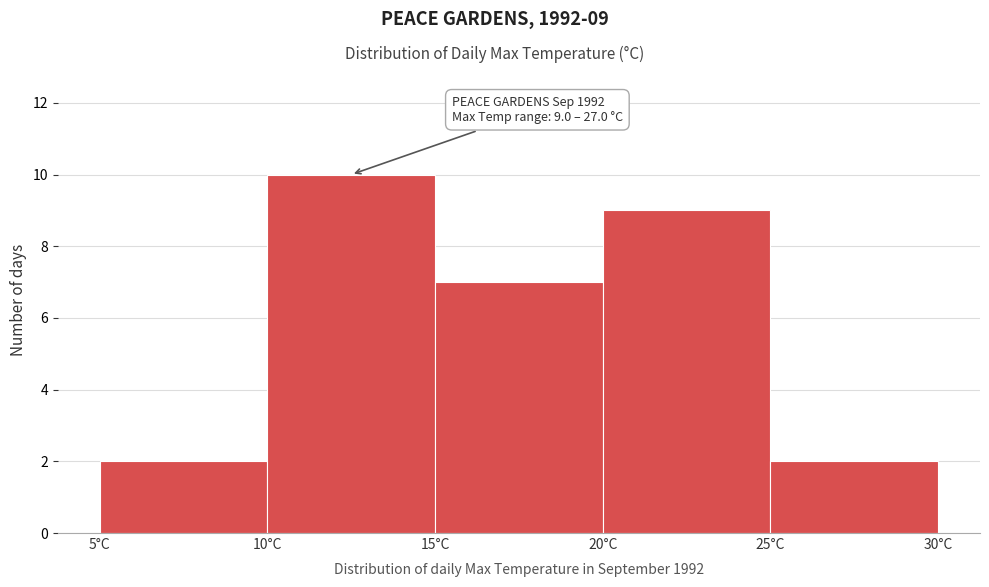

Which range on the x-axis has the tallest bar?

10 to 15